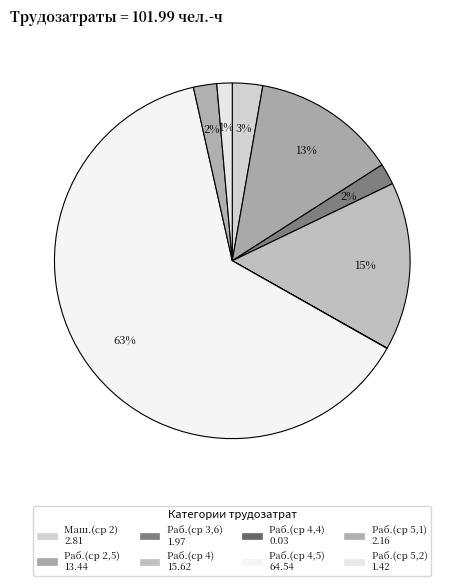

Is there a majority slice in this chart?

Yes